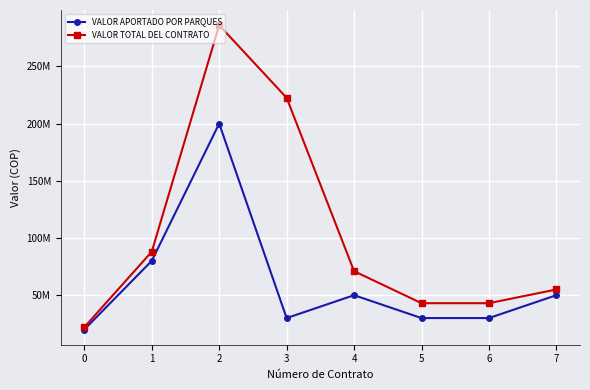

What are all the series names shown in the legend?

VALOR APORTADO POR PARQUES, VALOR TOTAL DEL CONTRATO